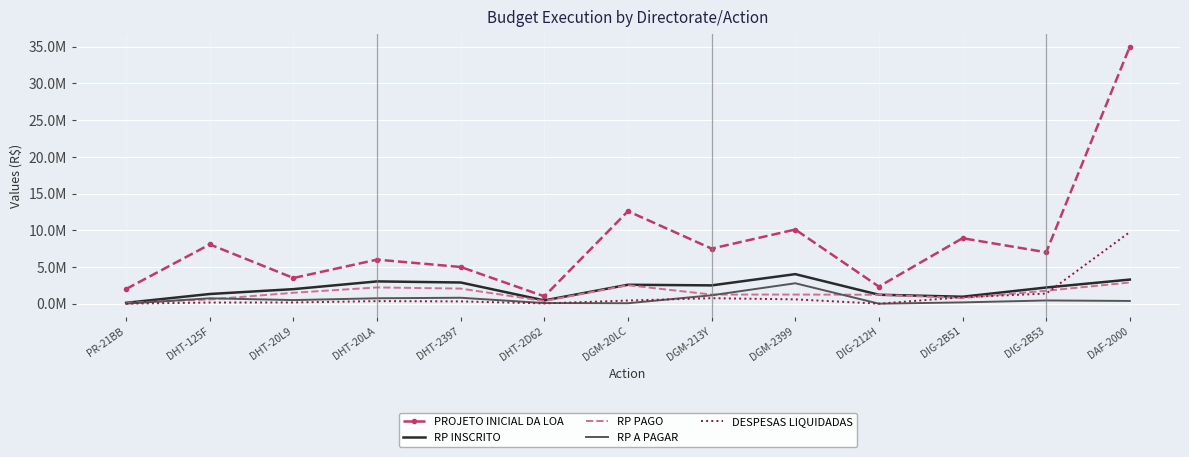

At which label does RP A PAGAR first exceed 440003?

DHT-125F